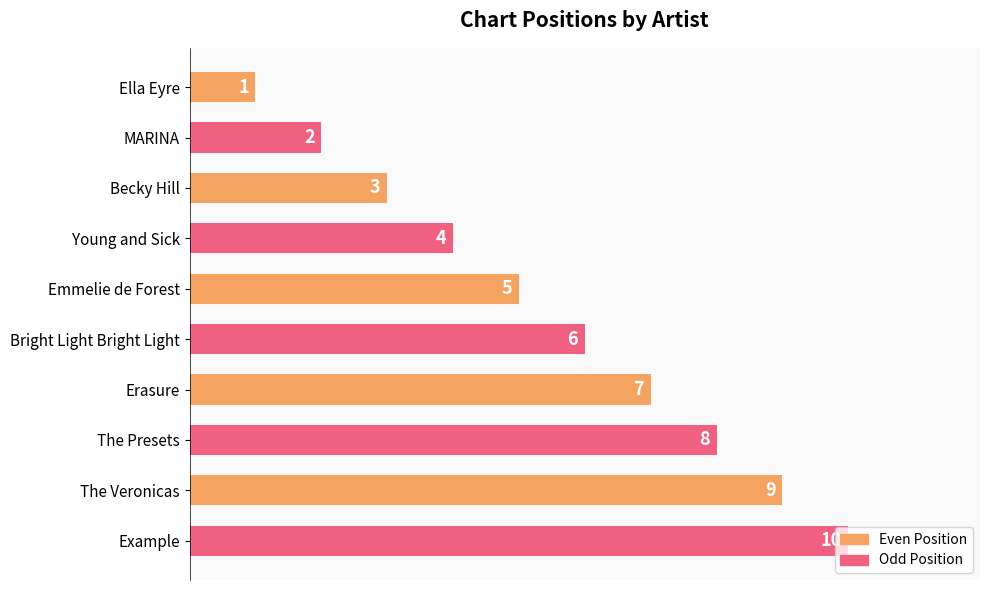

What is the label of the 6th bar from the top?

Bright Light Bright Light